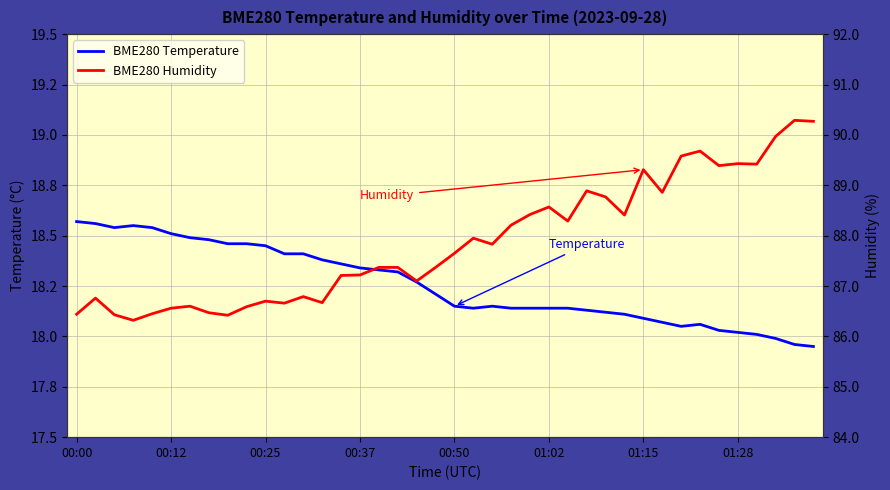

Does the chart have visible grid lines?

Yes